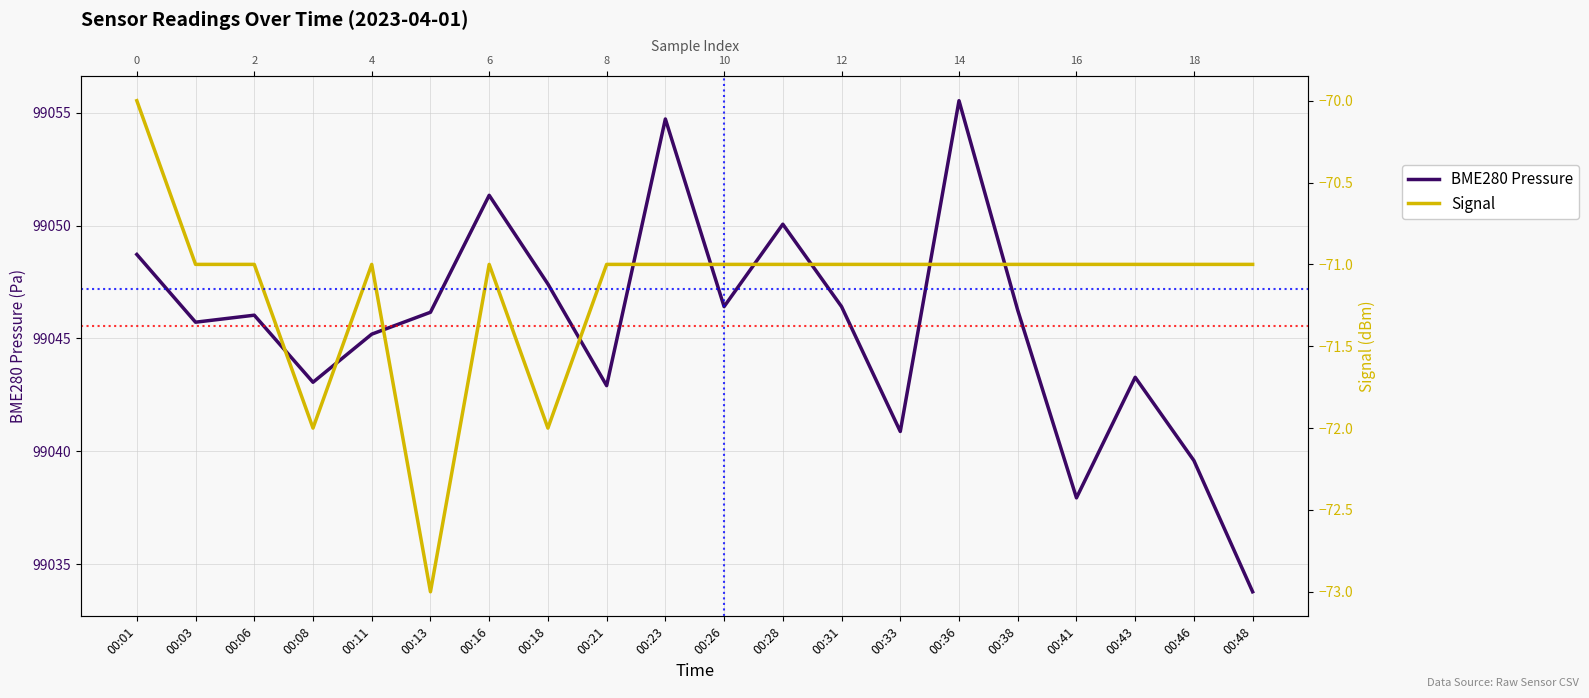

What is the difference between the highest and lowest values at 00:48?

99104.8